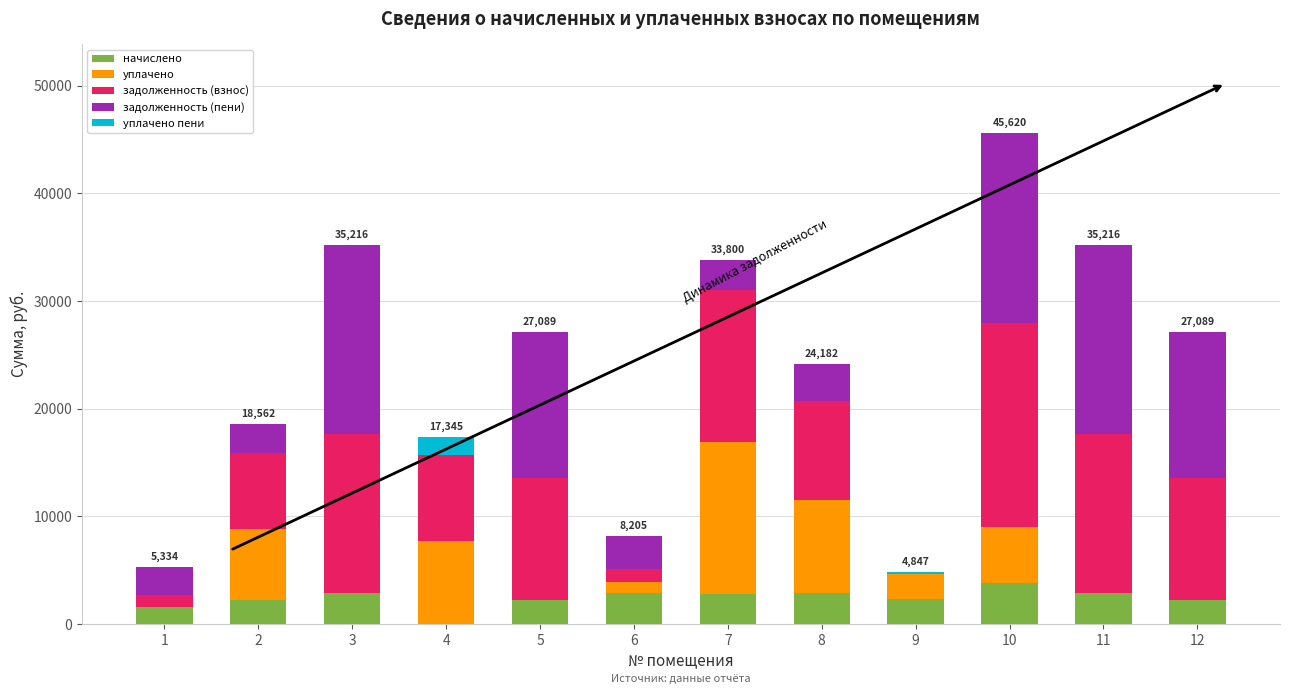

How many positive values does the начислено series have?

11